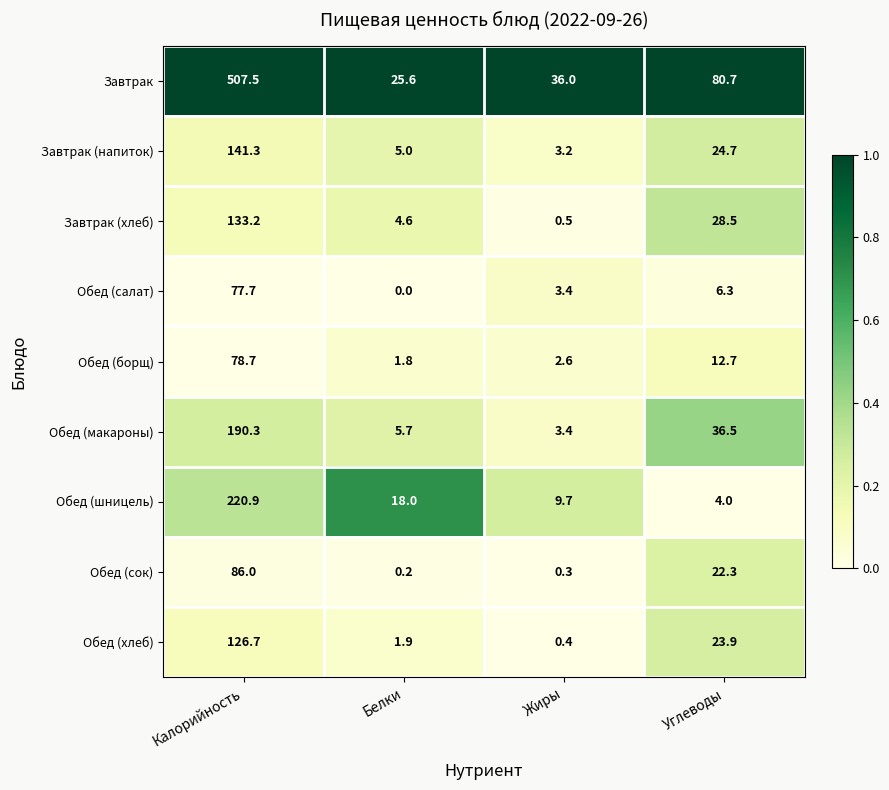

How many distinct data groups are displayed?

9